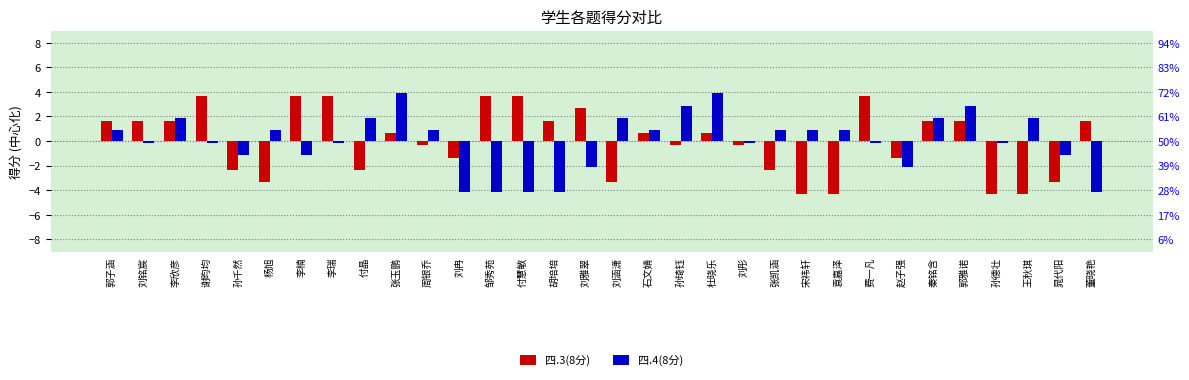

Count the number of categories in the chart.

32